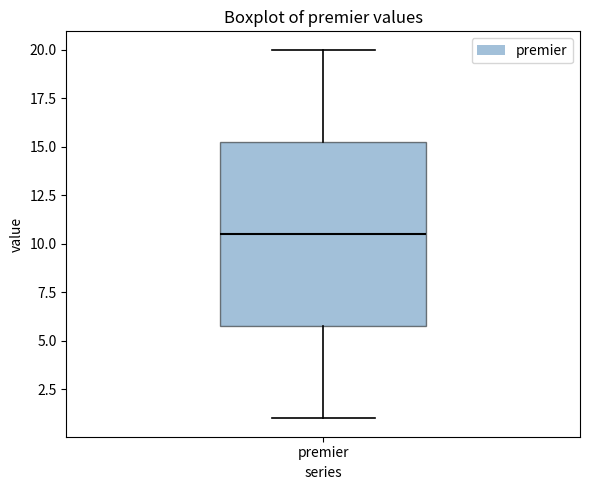

Where does the median line of the box for premier sit on the y-axis? The values are not printed on the chart, so give them approximately, as read against the axis.

10.5